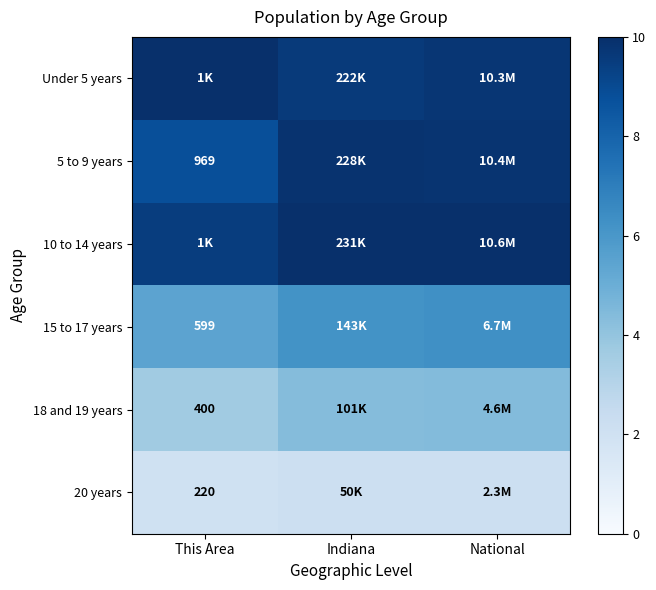

The 15 to 17 years series shows 6.2 at Indiana. True or false?

True